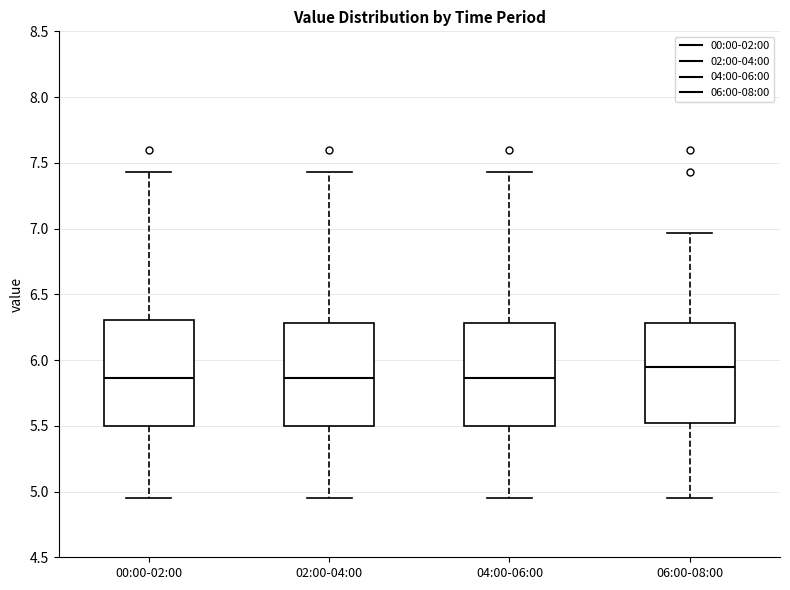

Which box has the highest median line?

06:00-08:00